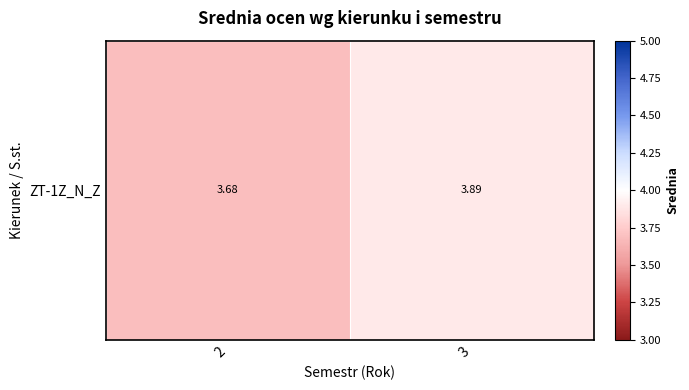

What is the sum of all values?

7.6